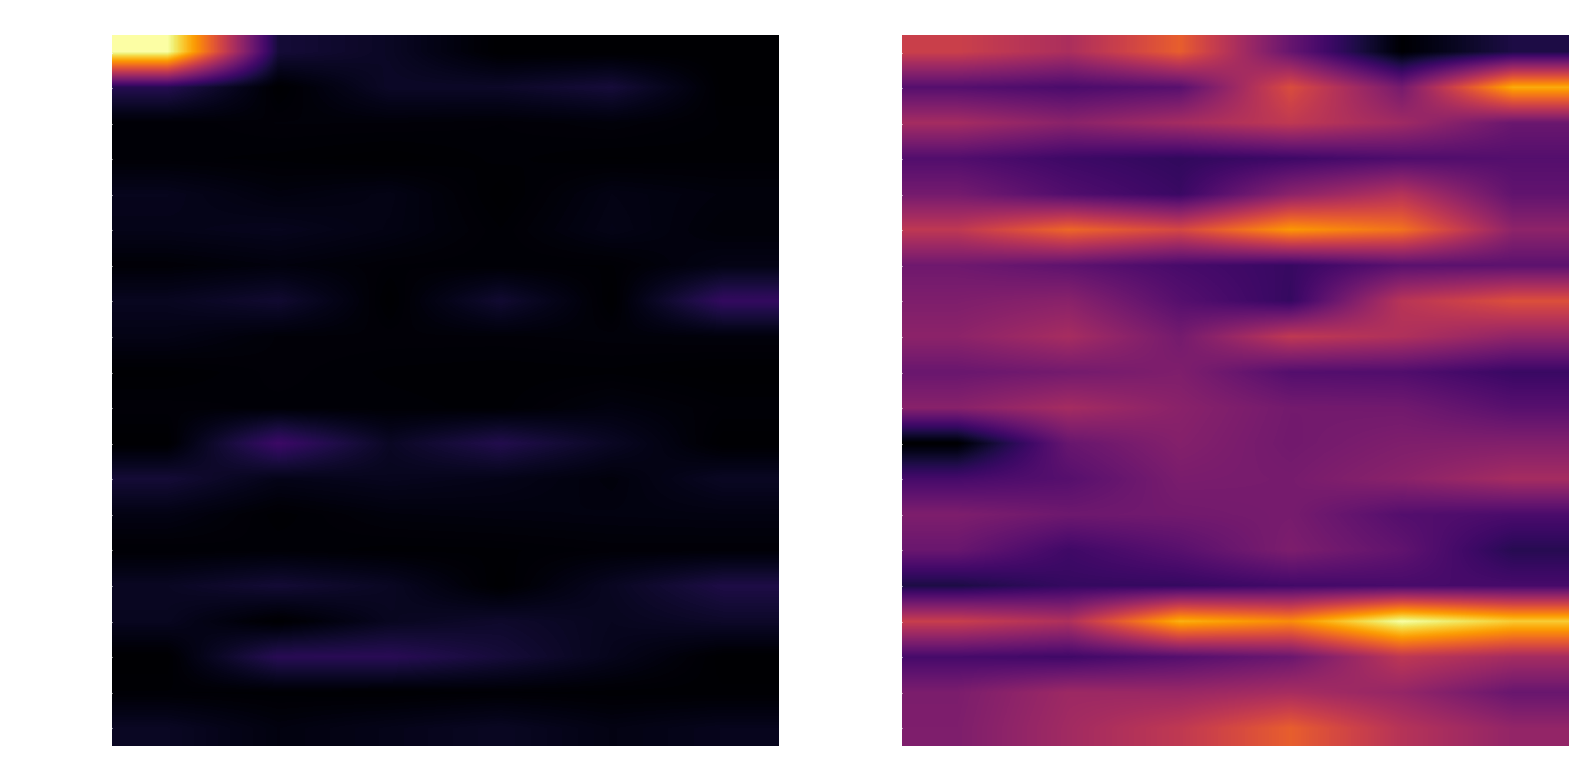

The value of Banyule at 2016 is 12.8. True or false?

True